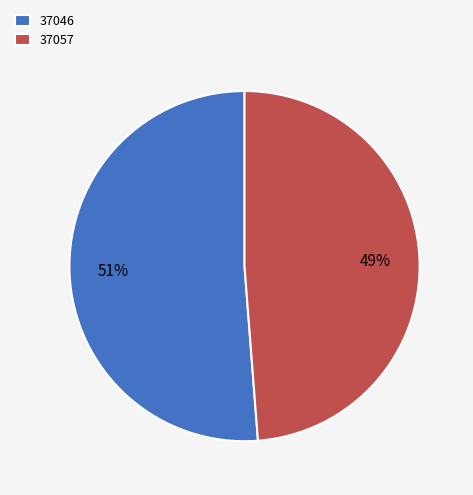

What is the ratio of the value at 37057 to the value at 37046?

1.0